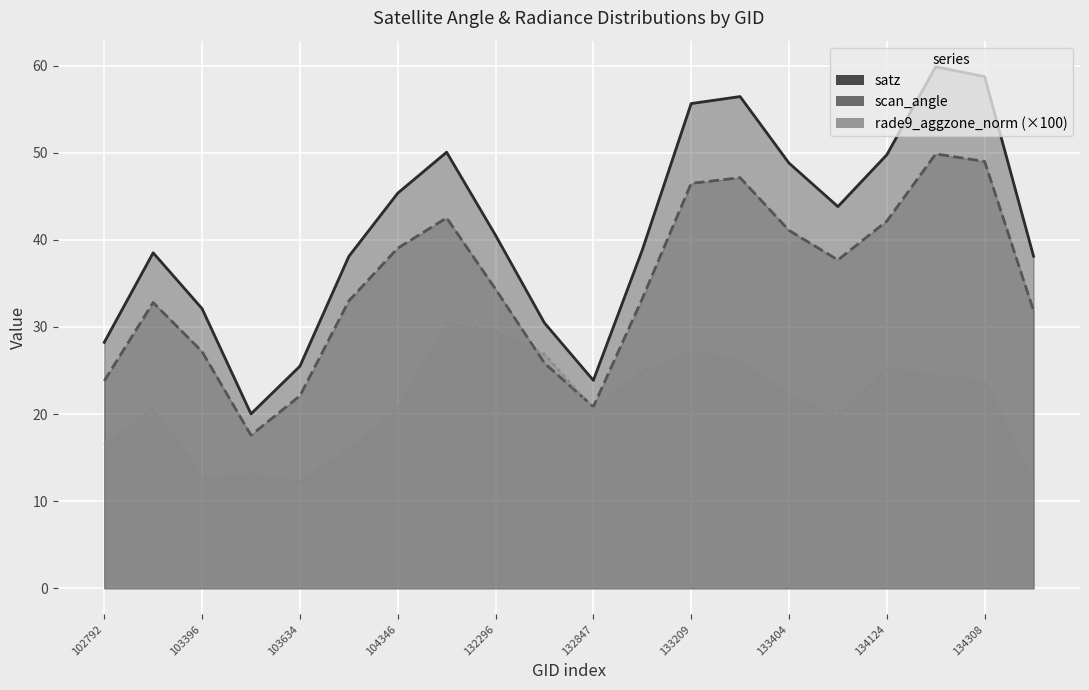

Which series has the widest spread of values?

satz